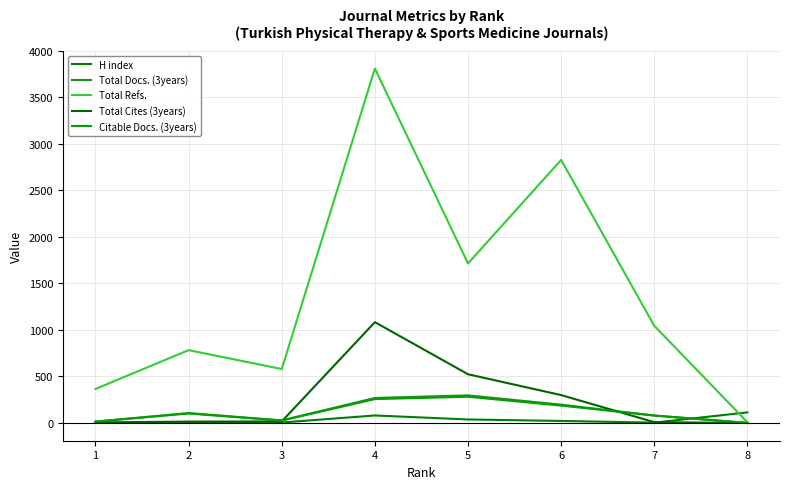

What is the difference between the Total Cites (3years) values at 3 and 6?

283